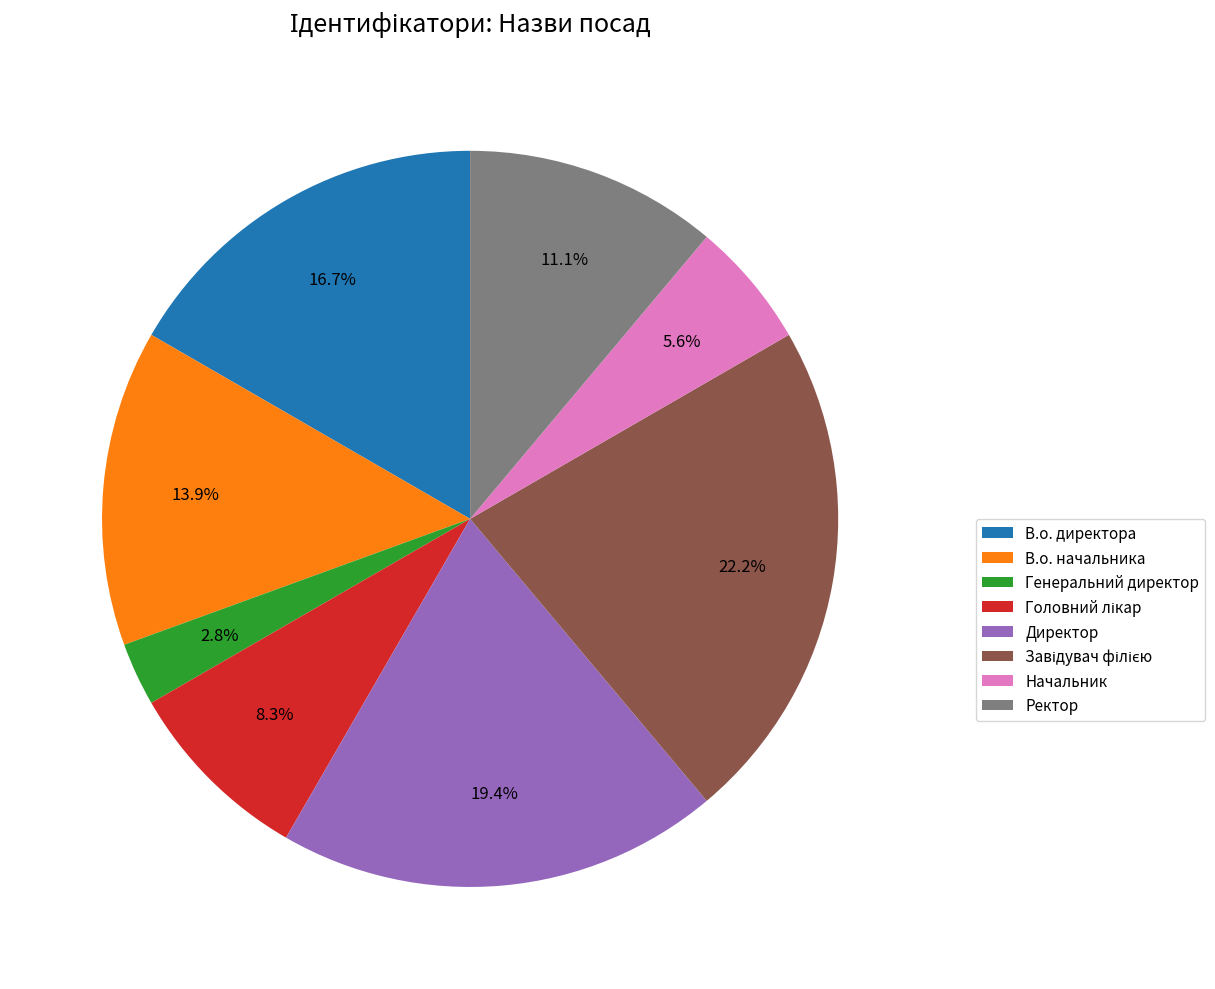

Is the sum of Генеральний директор and Начальник greater than half?

No